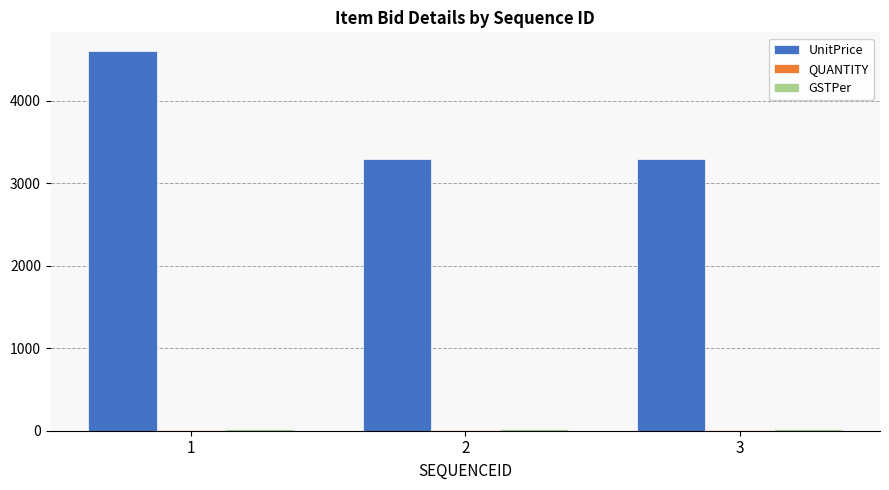

How many groups of bars are there?

3